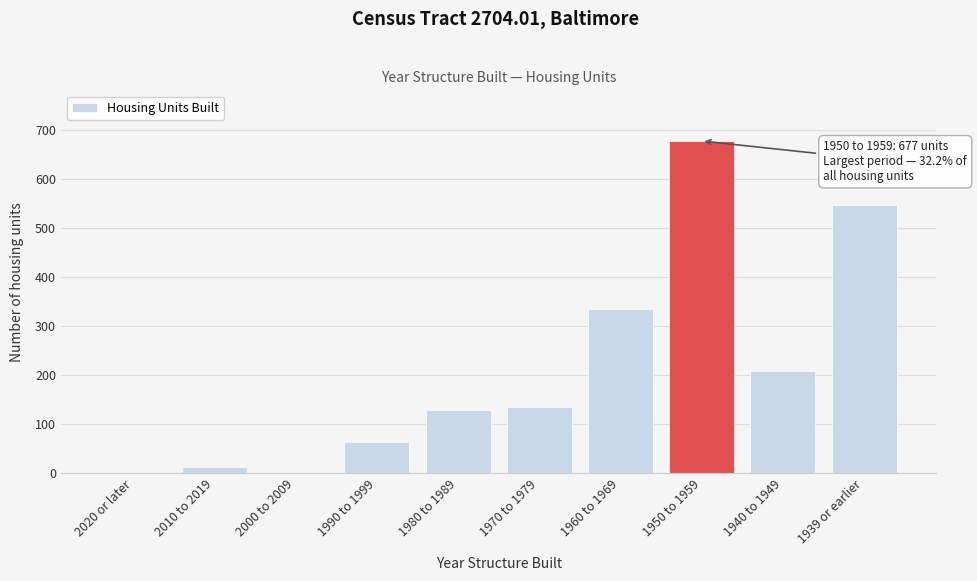

Reading left to right, what are all the values shown in this chart?

2020 or later=0	2010 to 2019=12	2000 to 2009=0	1990 to 1999=63	1980 to 1989=129	1970 to 1979=134	1960 to 1969=335	1950 to 1959=677	1940 to 1949=208	1939 or earlier=546